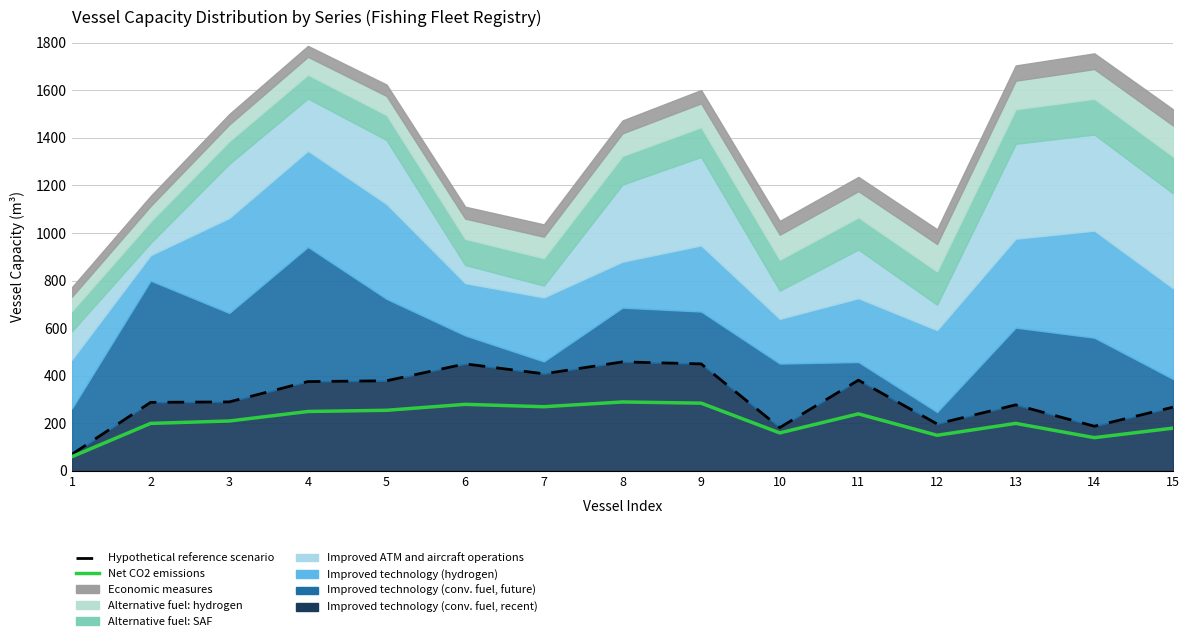

Where is the first local maximum for Hypothetical reference scenario?

6